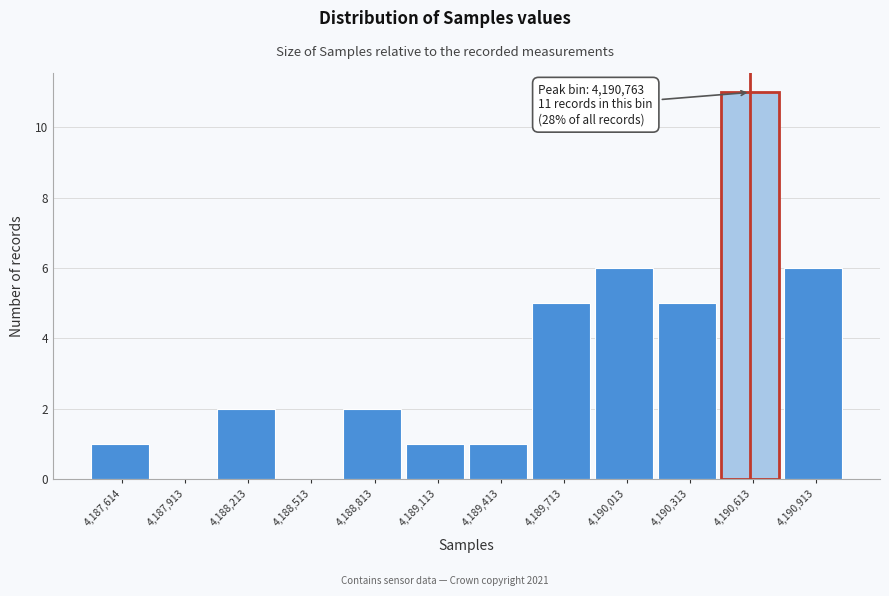

Reading left to right, extract all data points from this chart.

4,187,614=1	4,187,913=0	4,188,213=2	4,188,513=0	4,188,813=2	4,189,113=1	4,189,413=1	4,189,713=5	4,190,013=6	4,190,313=5	4,190,613=11	4,190,913=6